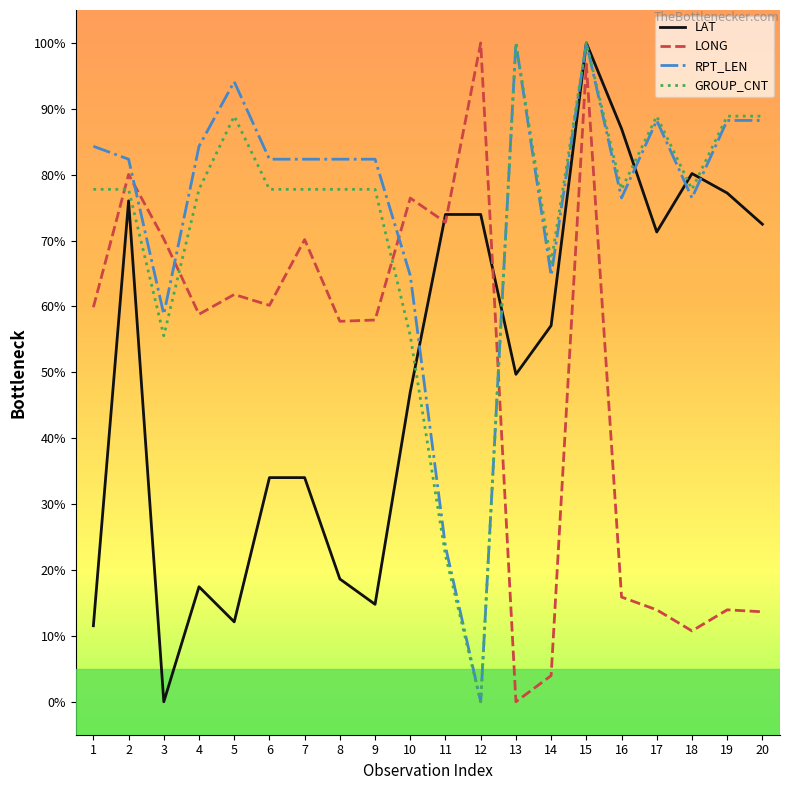

What is the spread (max minus min) of values at 16?

71.1